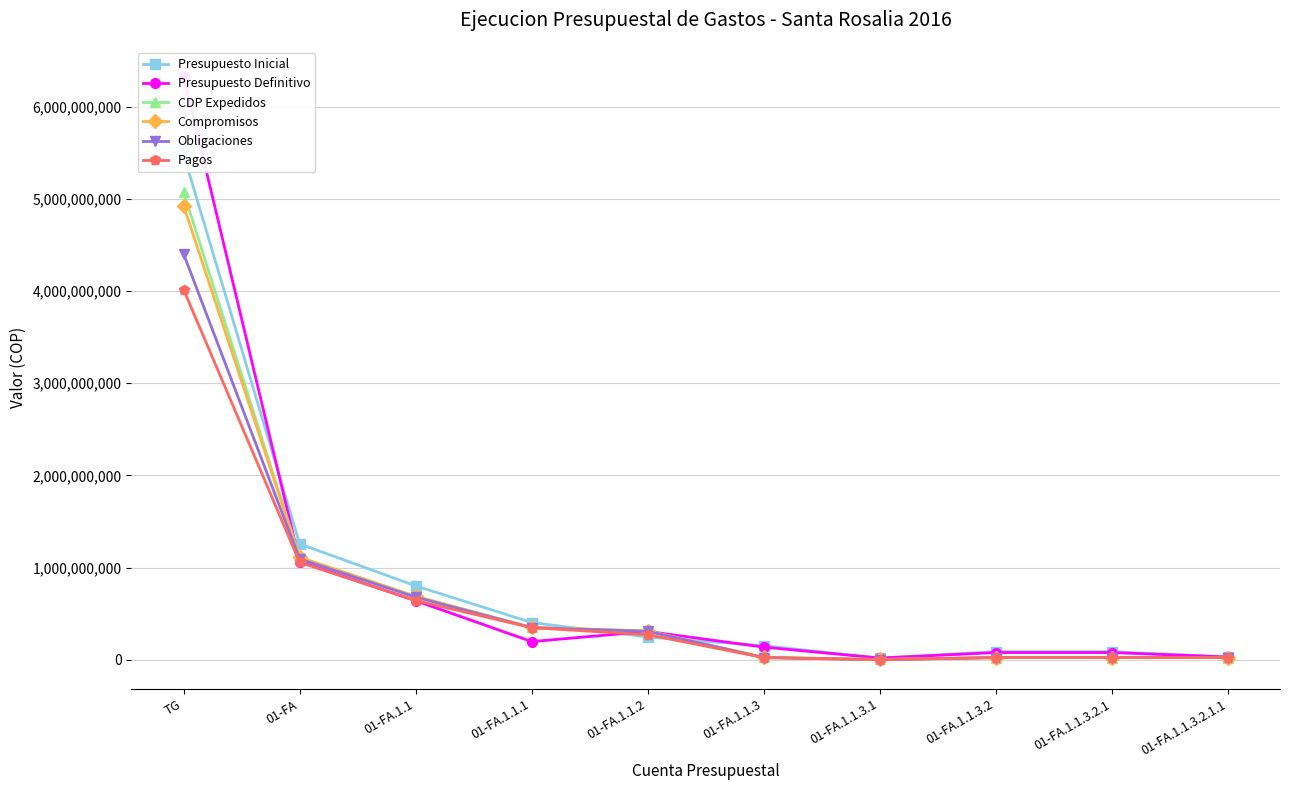

At which label does Obligaciones first exceed 307503996?

TG